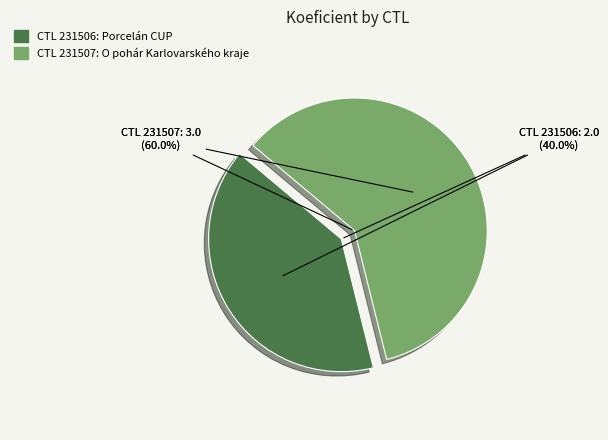

Approximately how many times larger is the value at 231507 compared to 231506?

1.5